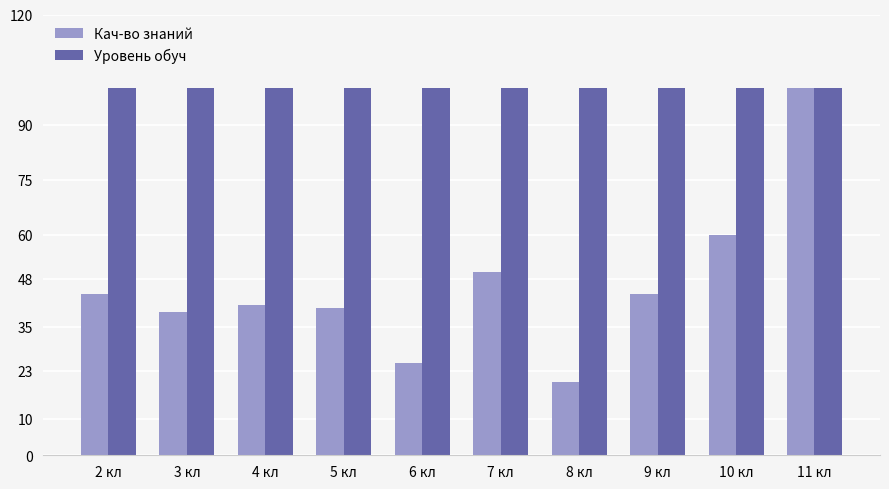

Which series has the largest range (max minus min)?

Кач-во знаний